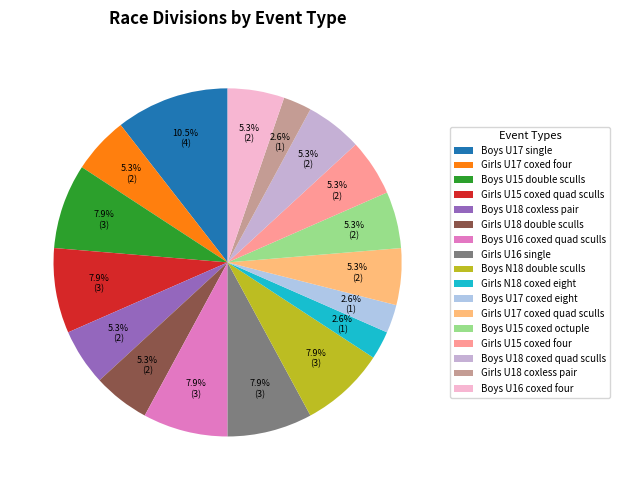

Does any single category account for the majority?

No